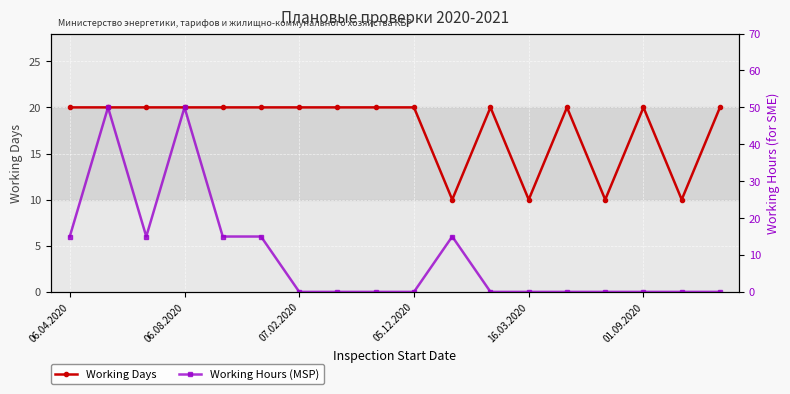

What is the difference between the second highest and second lowest values in the Working Hours (MSP) series?

50